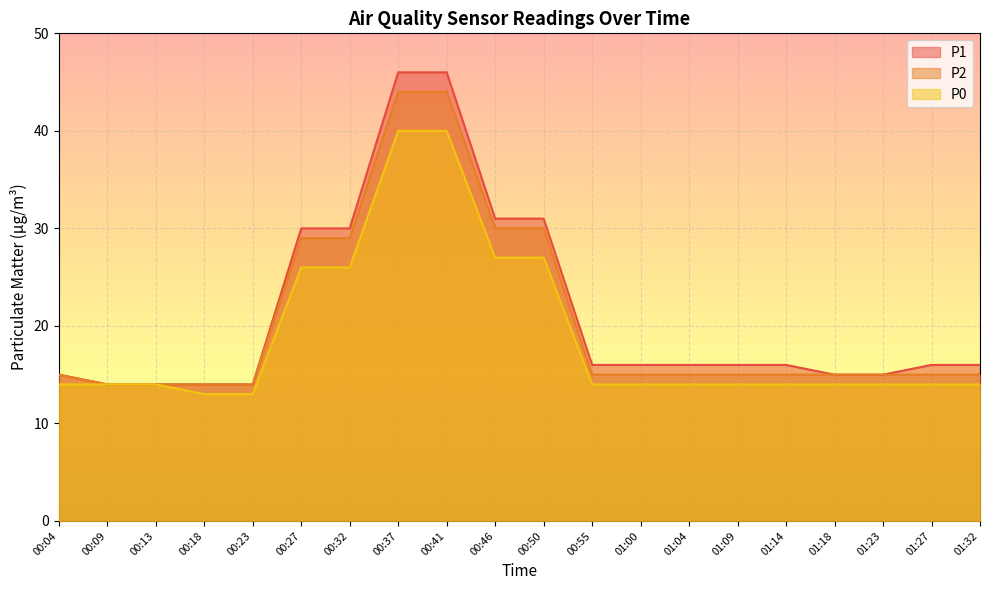

What are all the series names shown in the legend?

P1, P2, P0